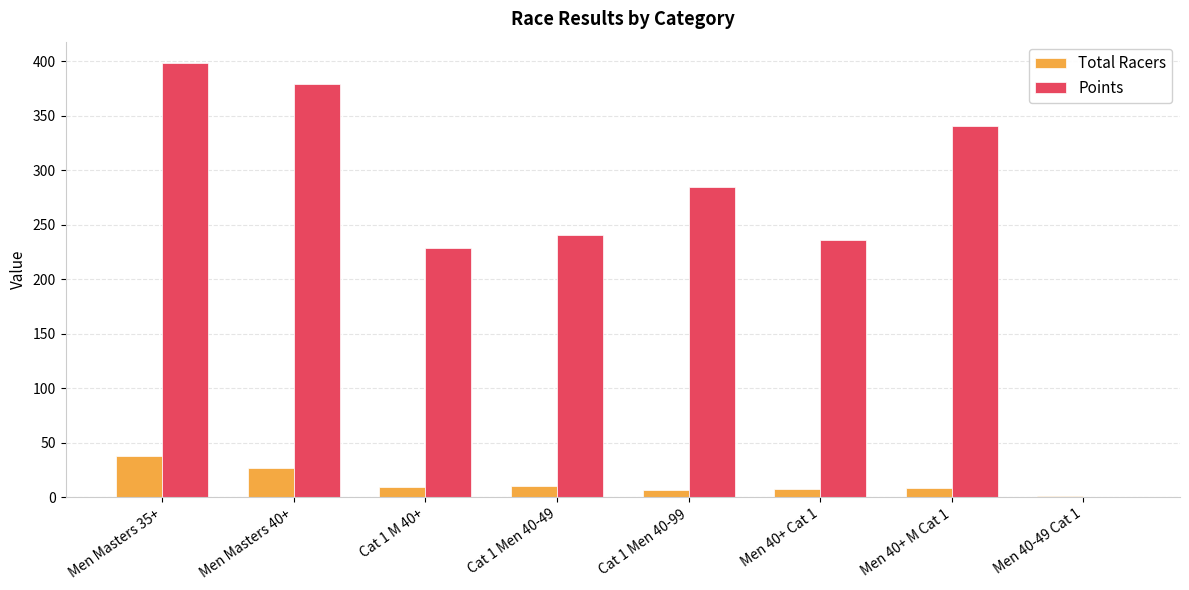

At which label is Points closest to 198?

Cat 1 M 40+